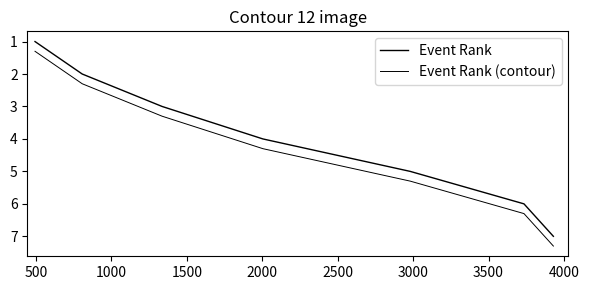

How many lines are shown in the chart?

2